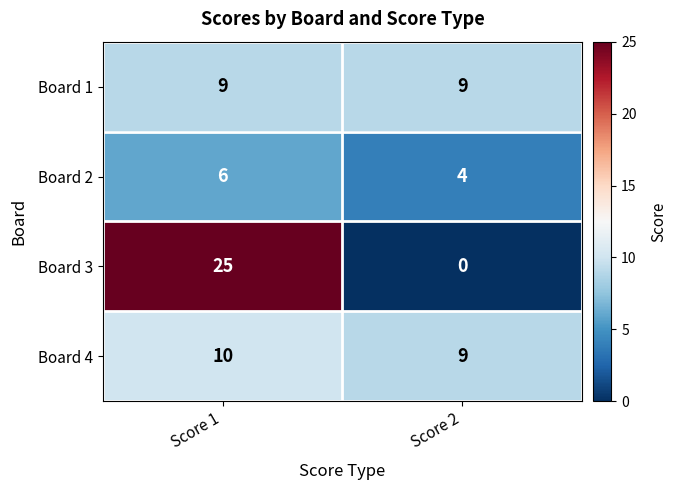

Count the number of data series in this chart.

4